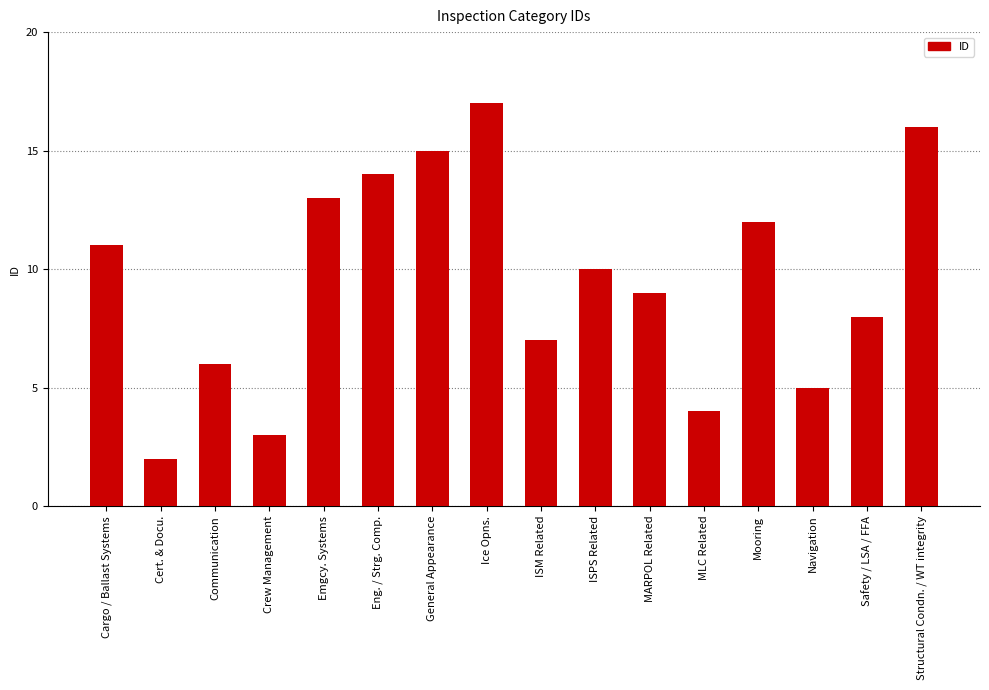

List the labels in order of value, largest first.

Ice Opns., Structural Condn. / WT integrity, General Appearance, Eng. / Strg. Comp., Emgcy. Systems, Mooring, Cargo / Ballast Systems, ISPS Related, MARPOL Related, Safety / LSA / FFA, ISM Related, Communication, Navigation, MLC Related, Crew Management, Cert. & Docu.